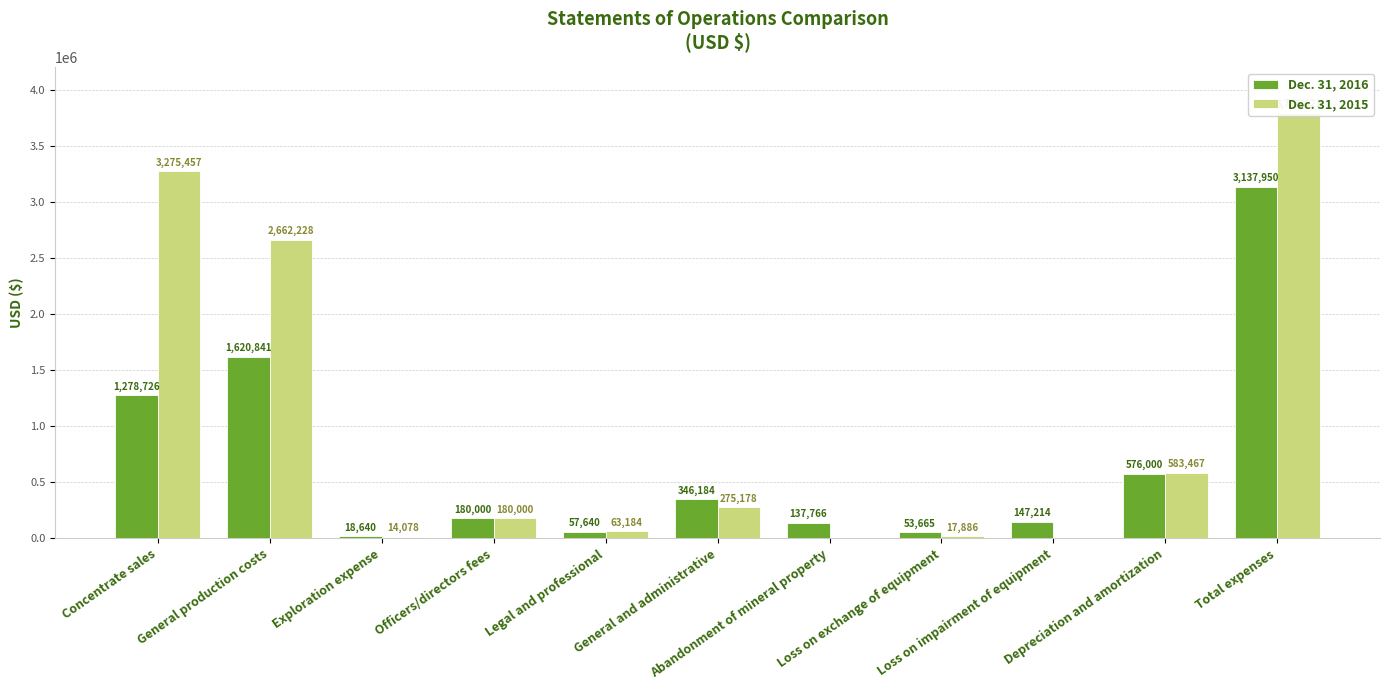

Are the bars horizontal?

No